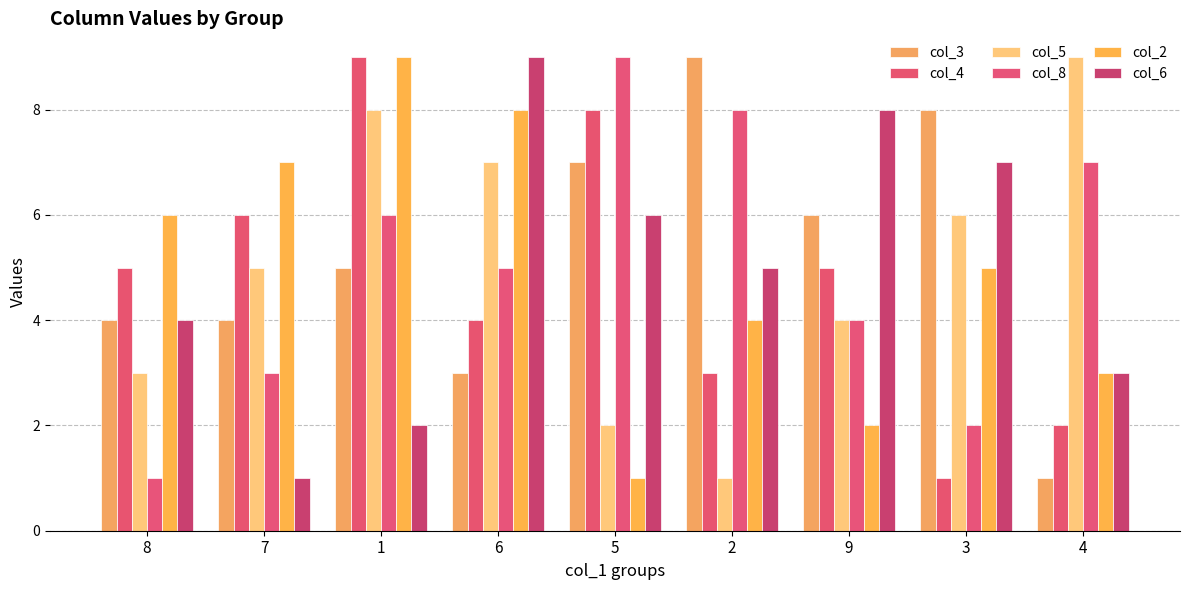

Count the col_4 values in the range 3 to 6.

5